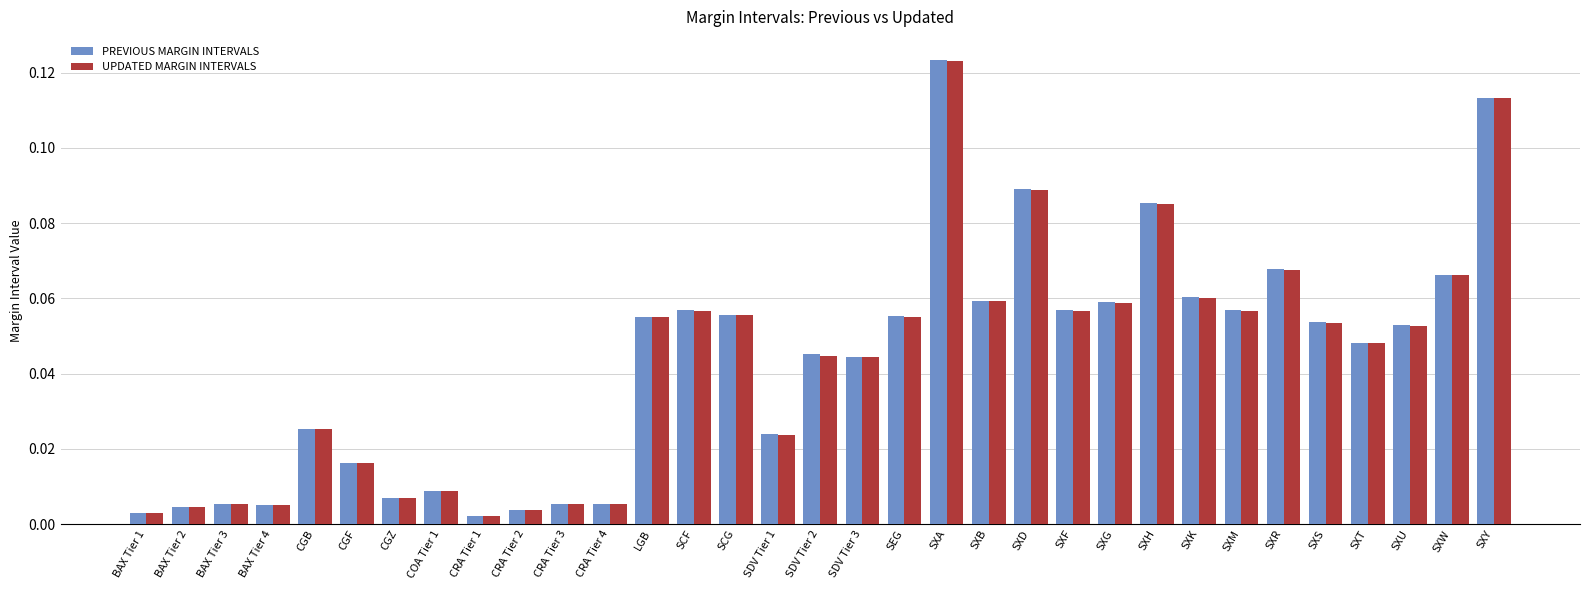

Which series changed the most between CRA Tier 4 and SXH?

PREVIOUS MARGIN INTERVALS